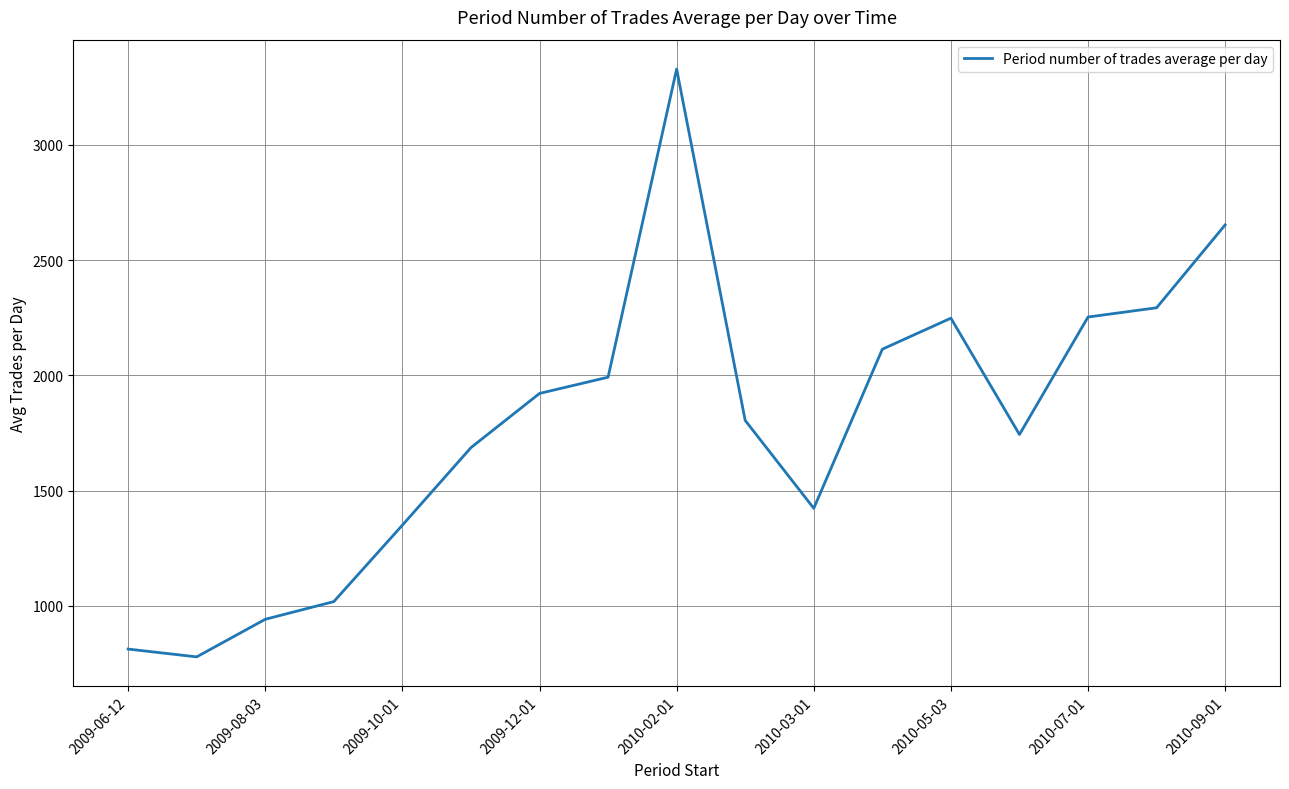

What is the difference between the maximum and minimum values?

2549.3